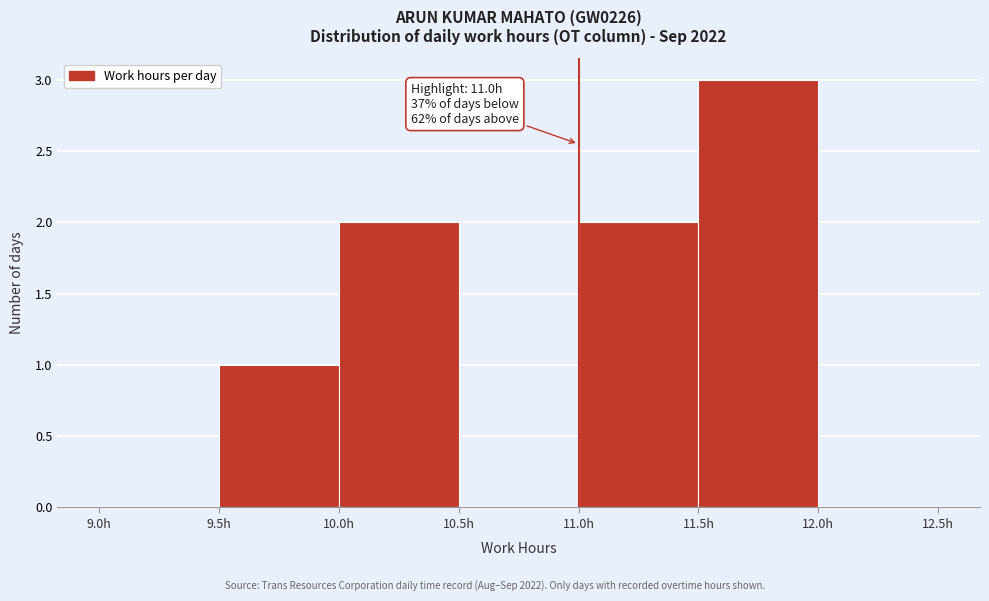

Over which range of the x-axis is the bar tallest?

11.5 to 12.0